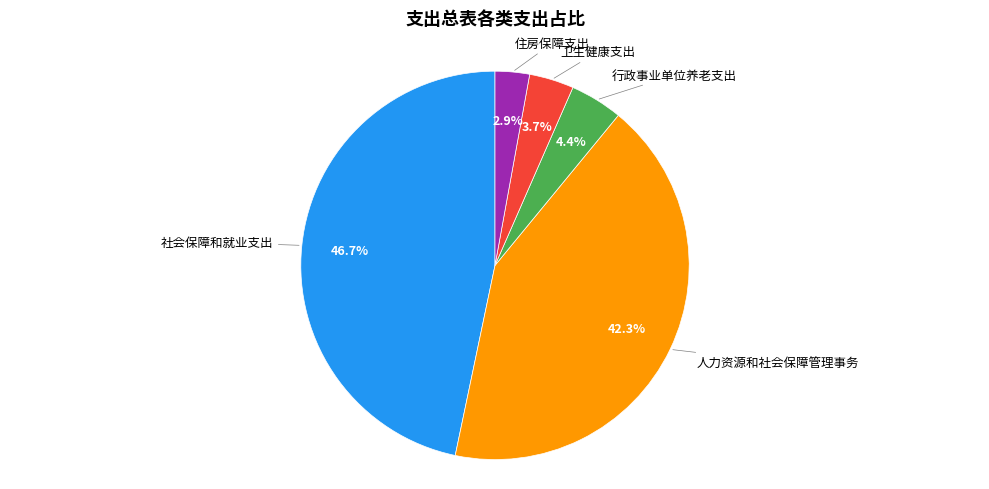

Does any single category account for the majority?

No